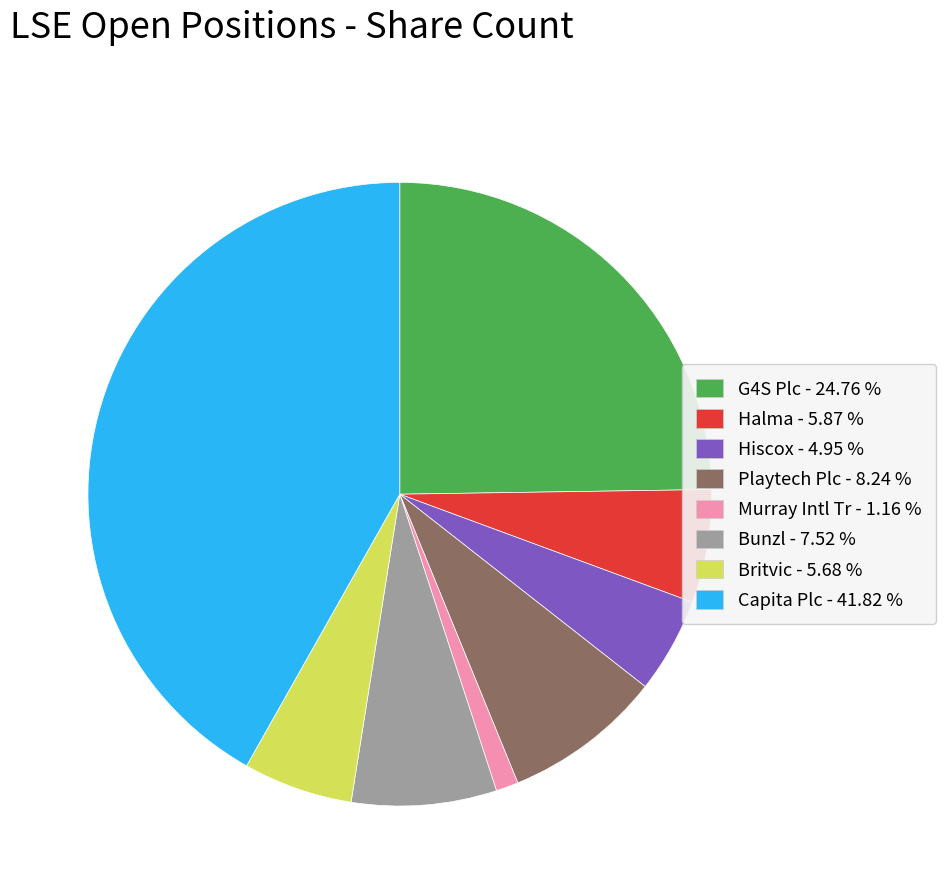

Is it true that G4S Plc is 30% of the pie?

False